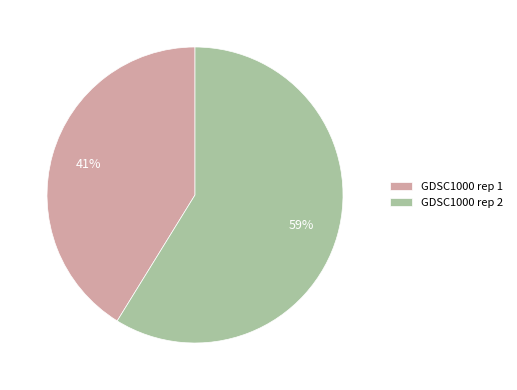

To the nearest percent, what is the difference between the GDSC1000 rep 1 and GDSC1000 rep 2 slice percentages?

18%